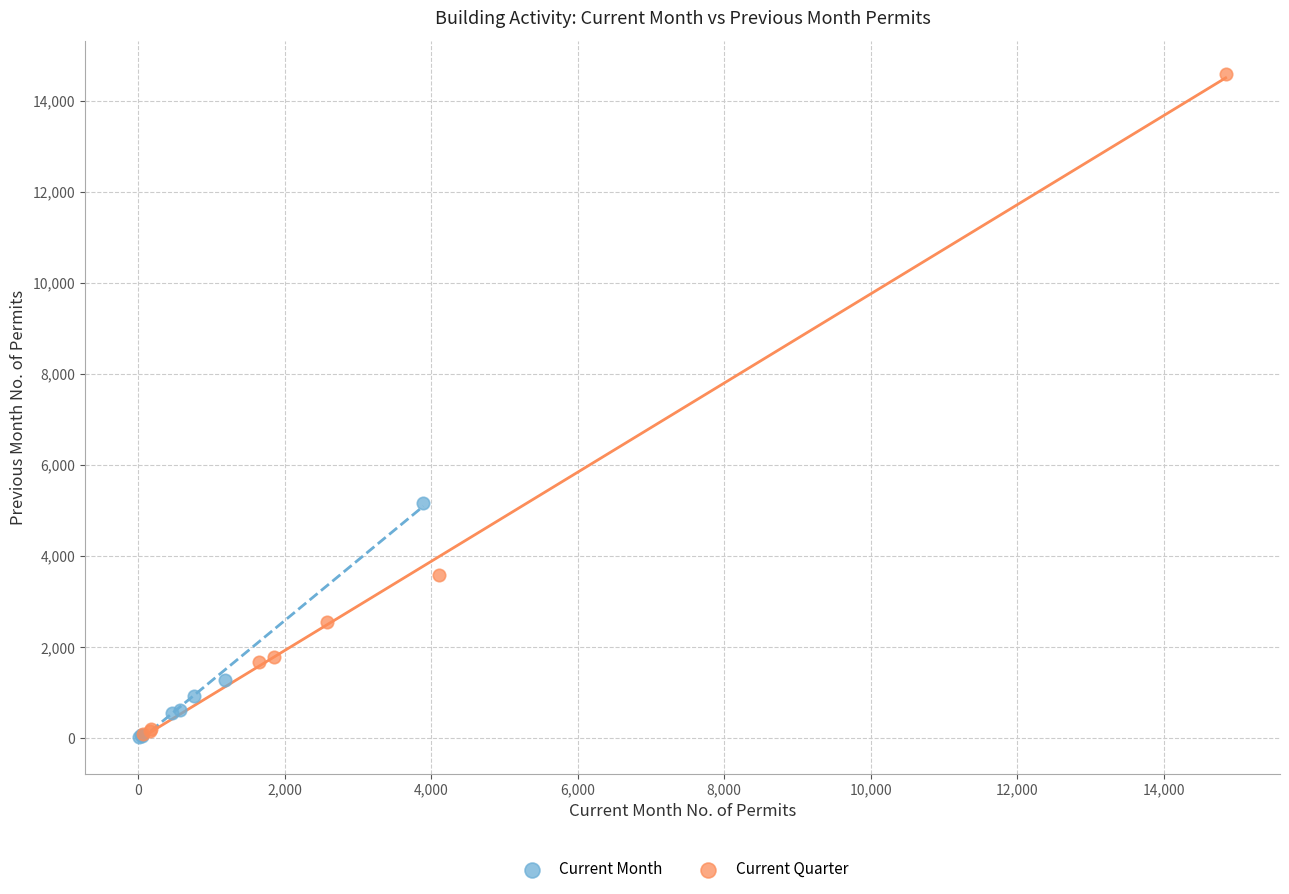

Which series has the largest Y range (max minus min)?

Current Quarter